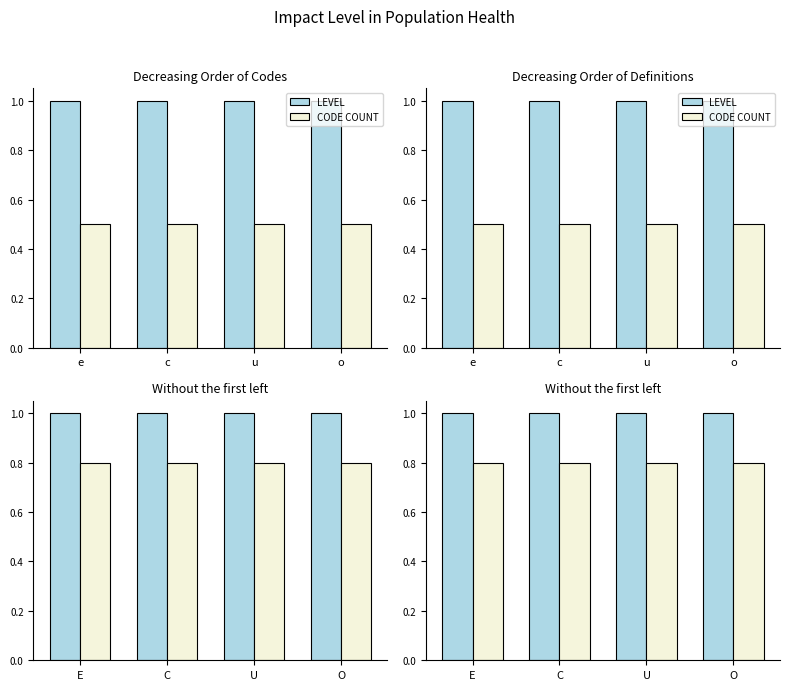

What are all the series names shown in the legend?

LEVEL, CODE COUNT